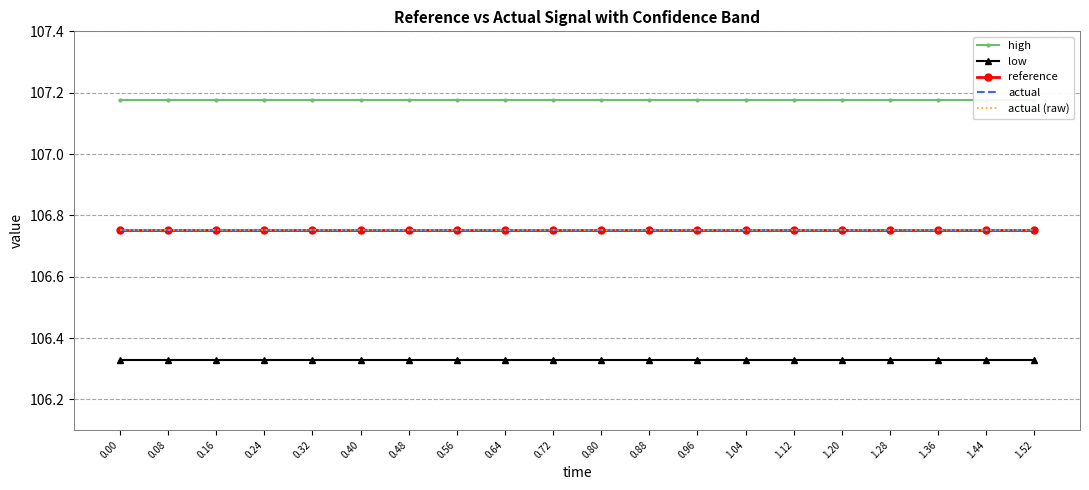

How many data points does each series have?

20